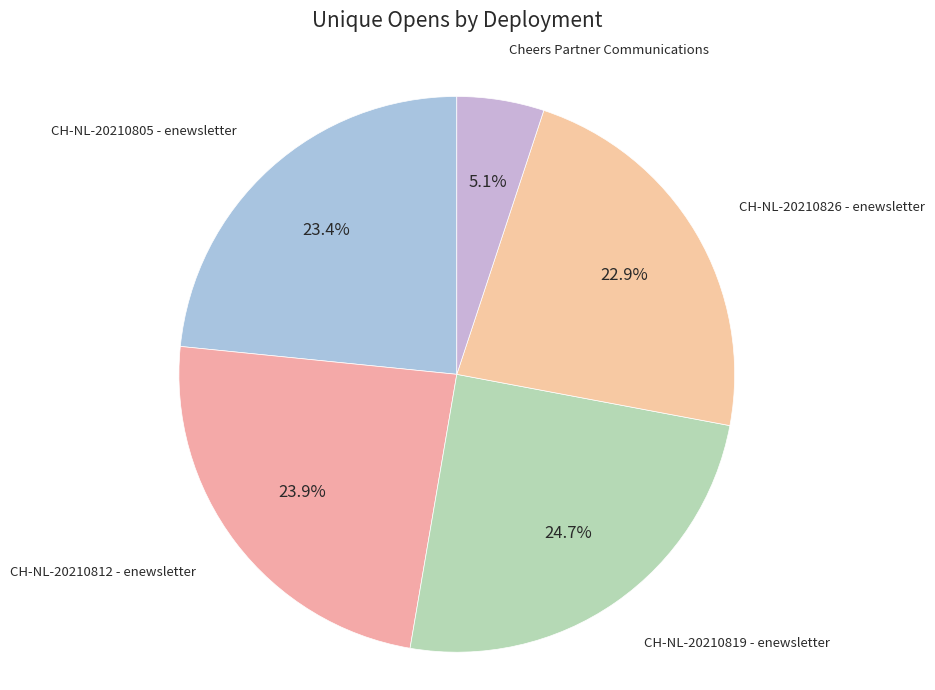

Count the number of slices in the pie.

5